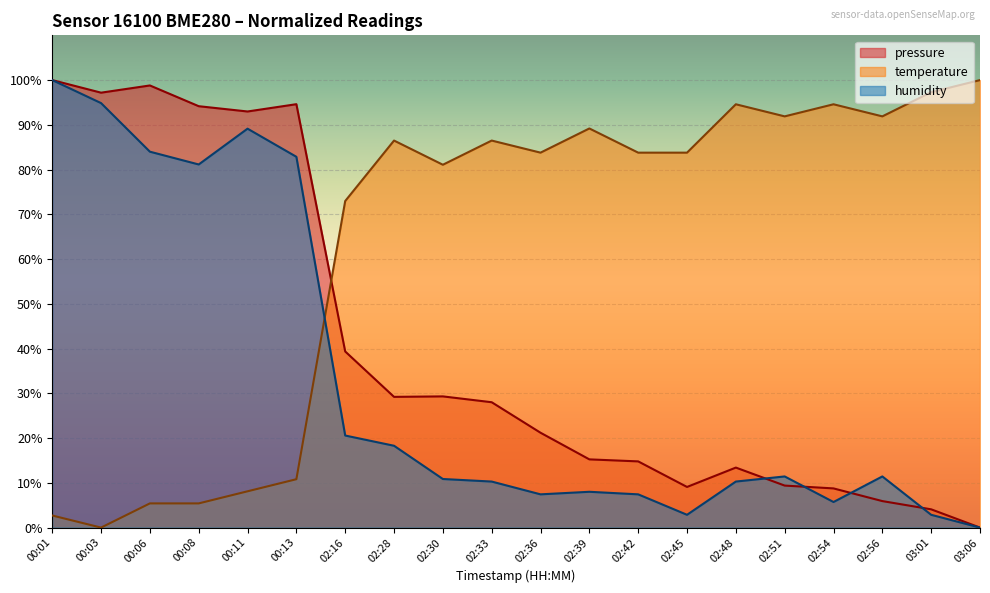

What are all the series names shown in the legend?

pressure, temperature, humidity